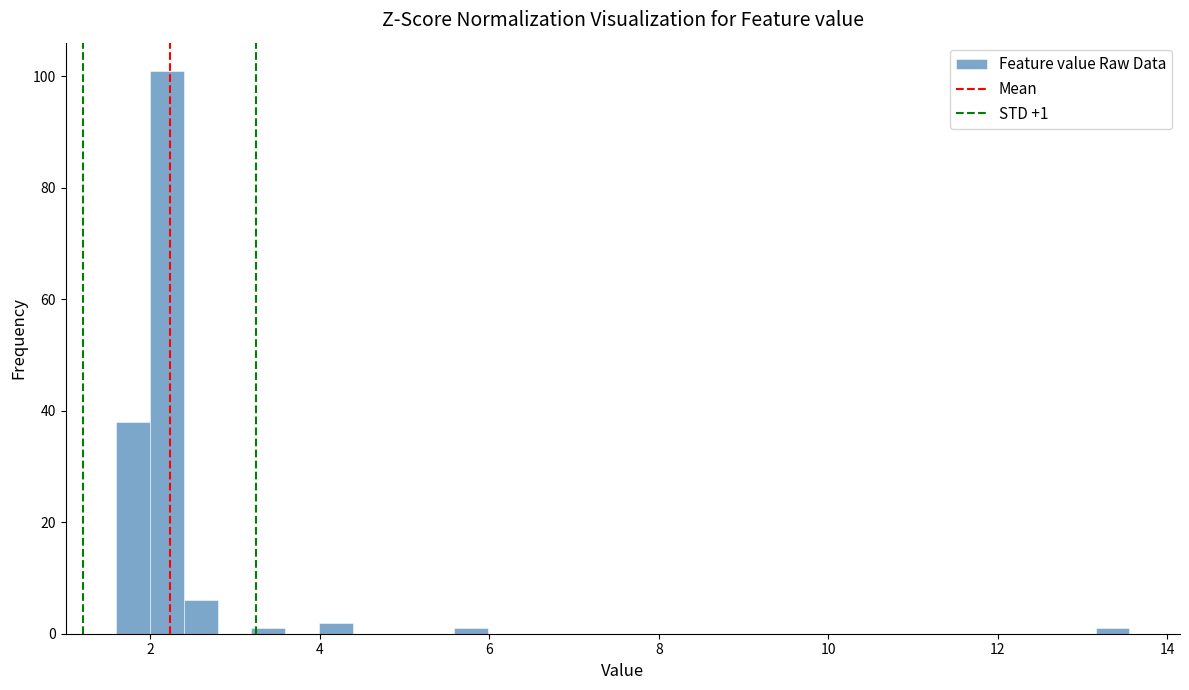

Around what value on the x-axis is the tallest bar? Give the approximate position of its centre, as read against the axis.

2.2